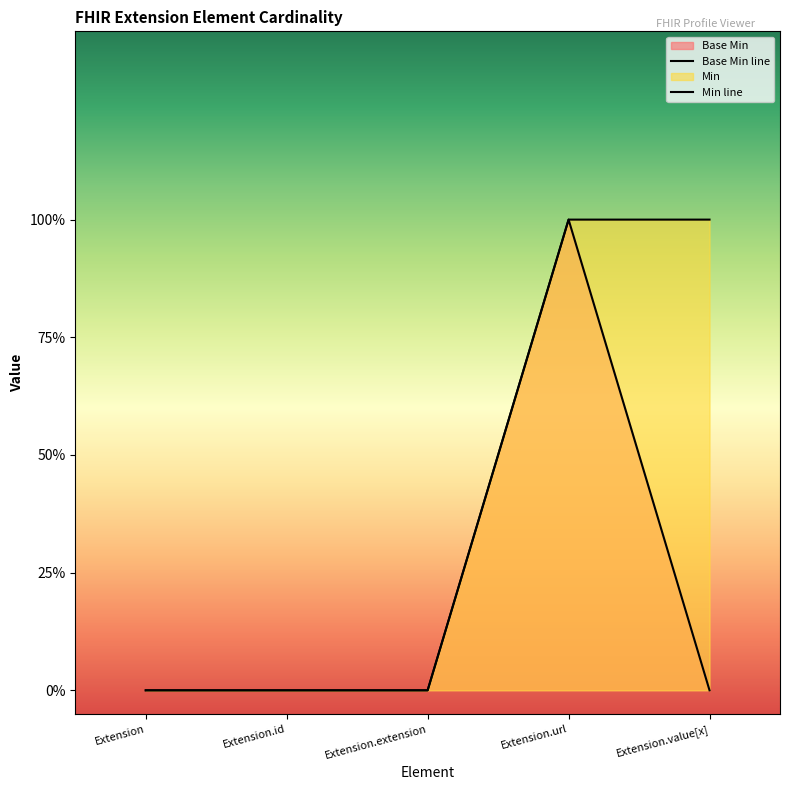

What is the difference between the maximum and second lowest values in the Base Min series?

1